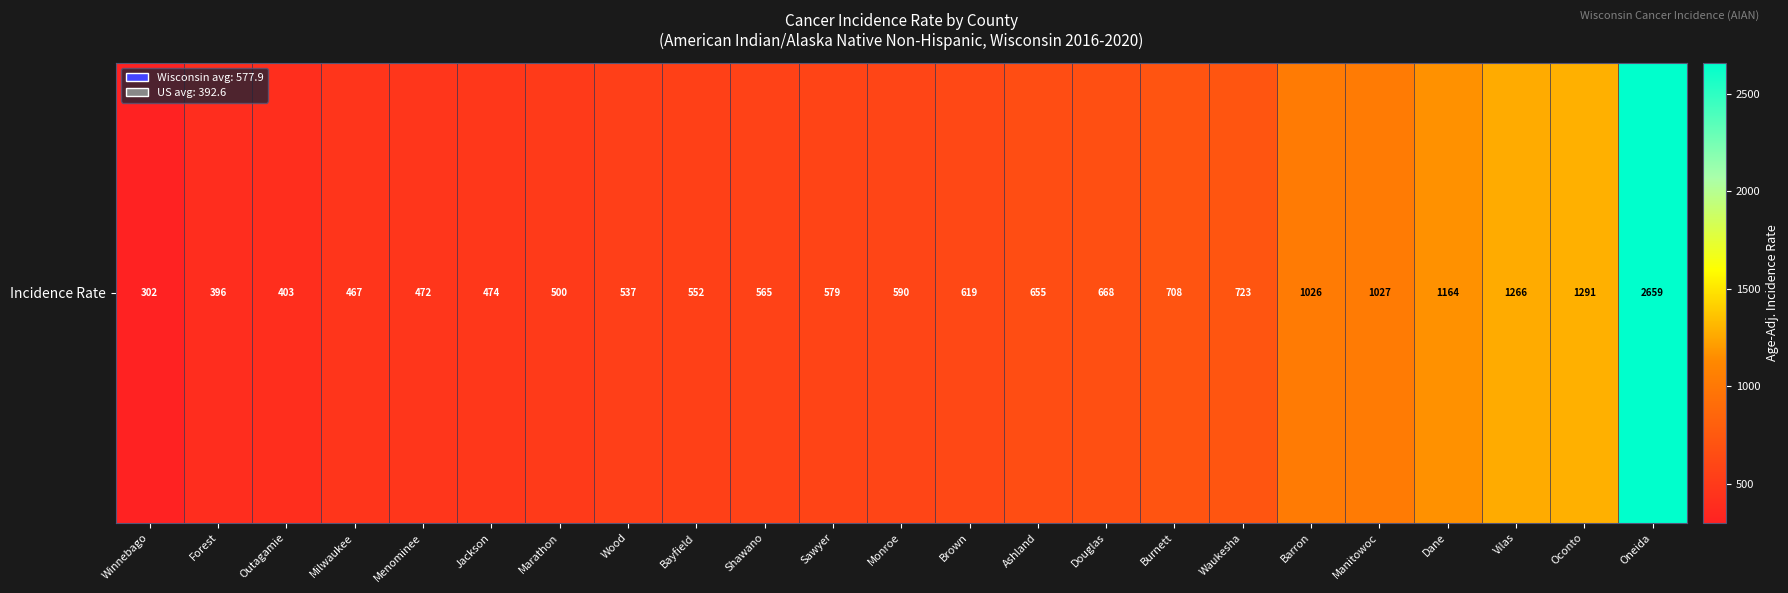

What is the difference between the second highest and minimum values?

989.3